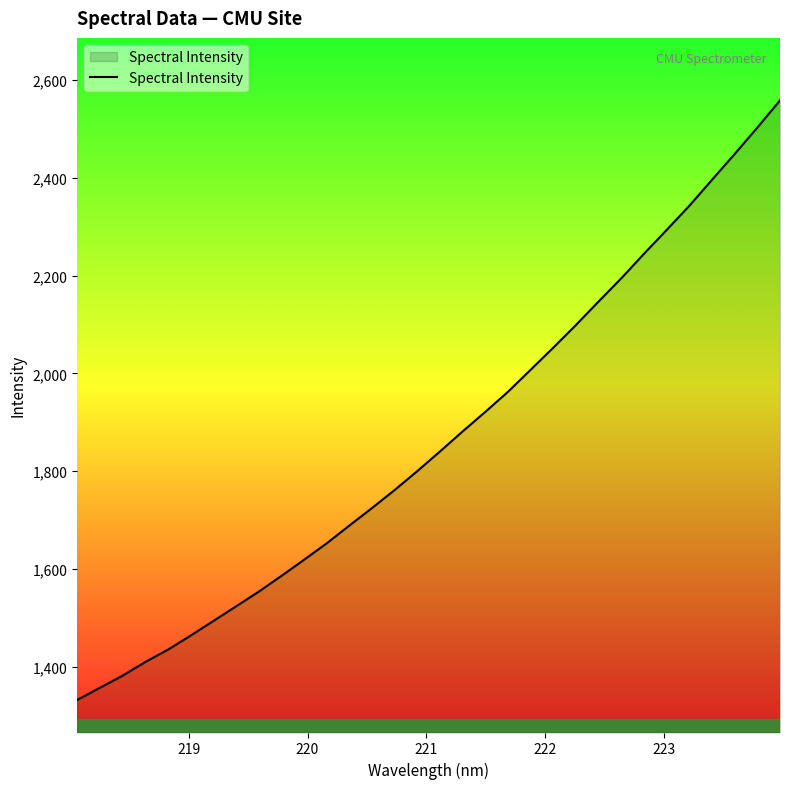

What is the maximum value shown in the chart?

2558.5